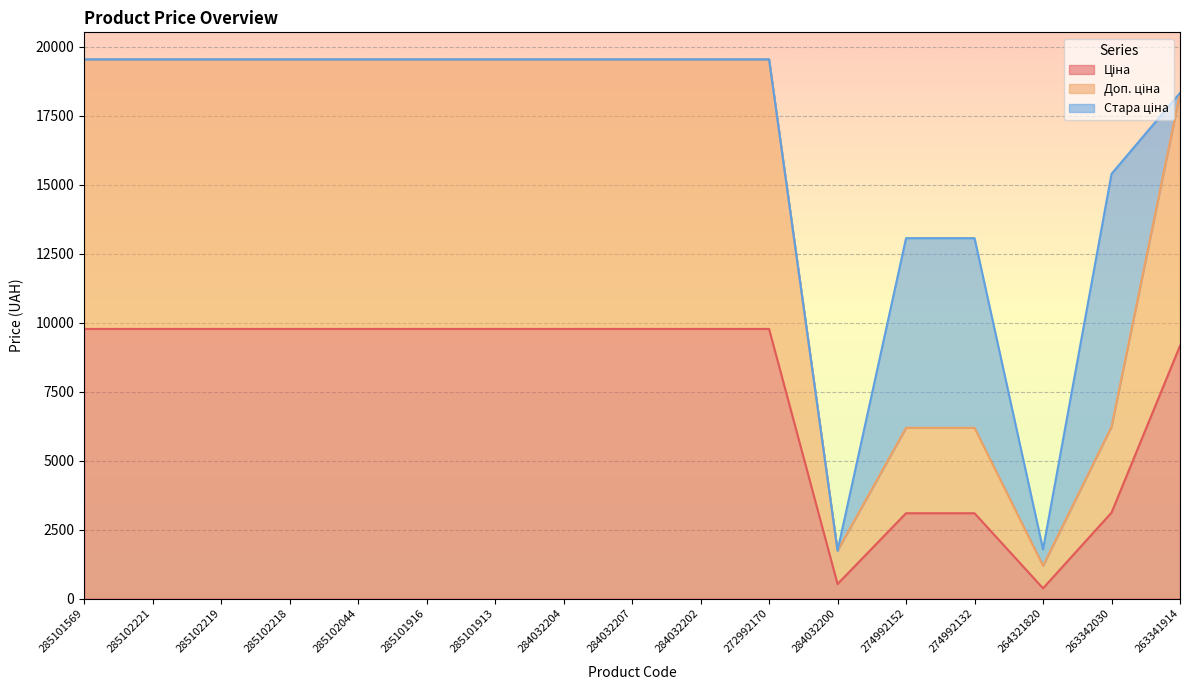

What is the label of the 15th point from the right?

285102219